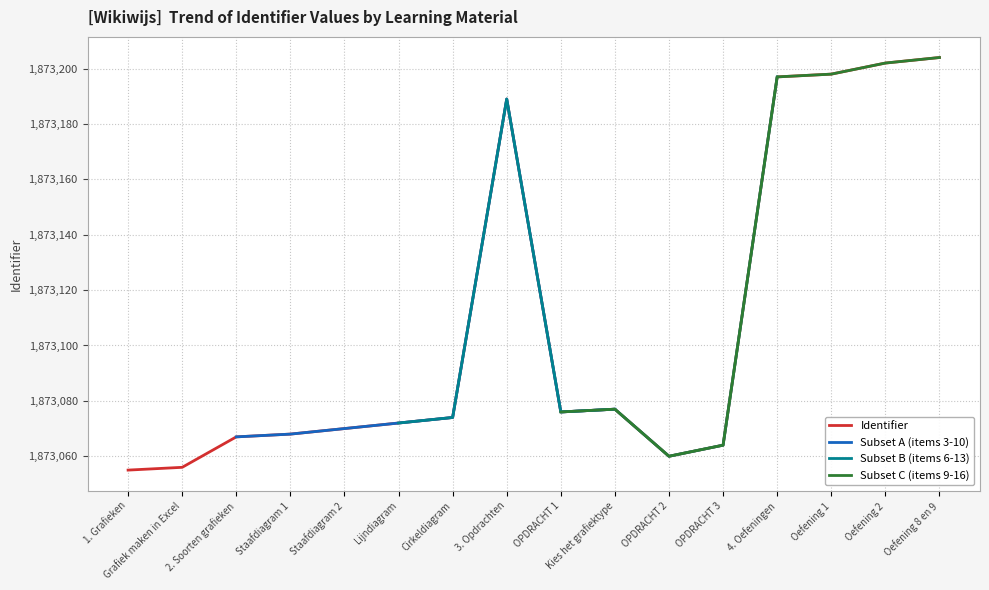

Read the value at OPDRACHT 3.

1873064